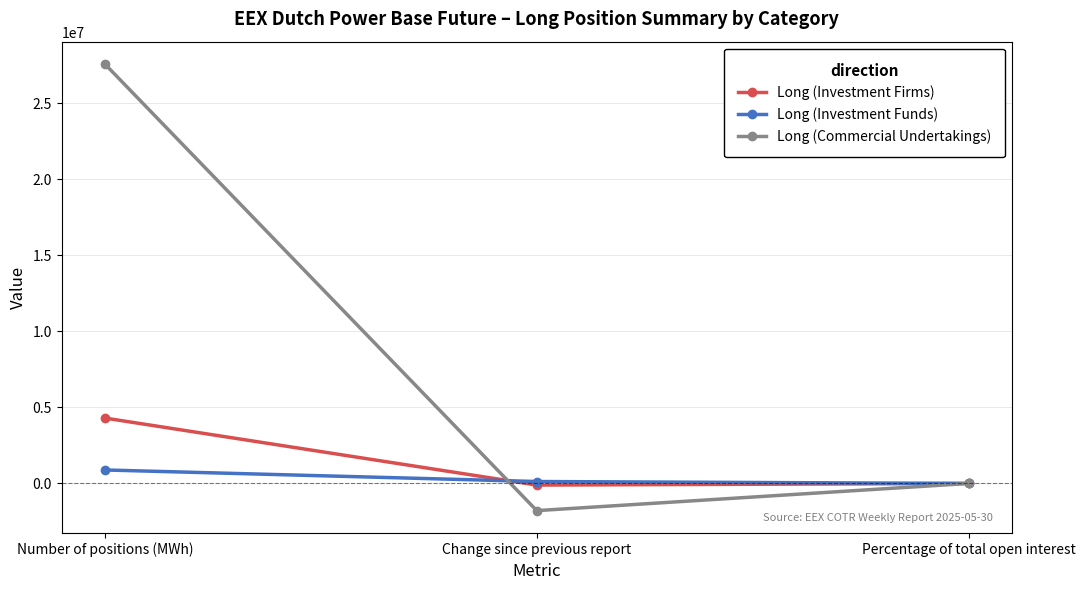

What is the minimum value shown in the chart?

-1788533.0